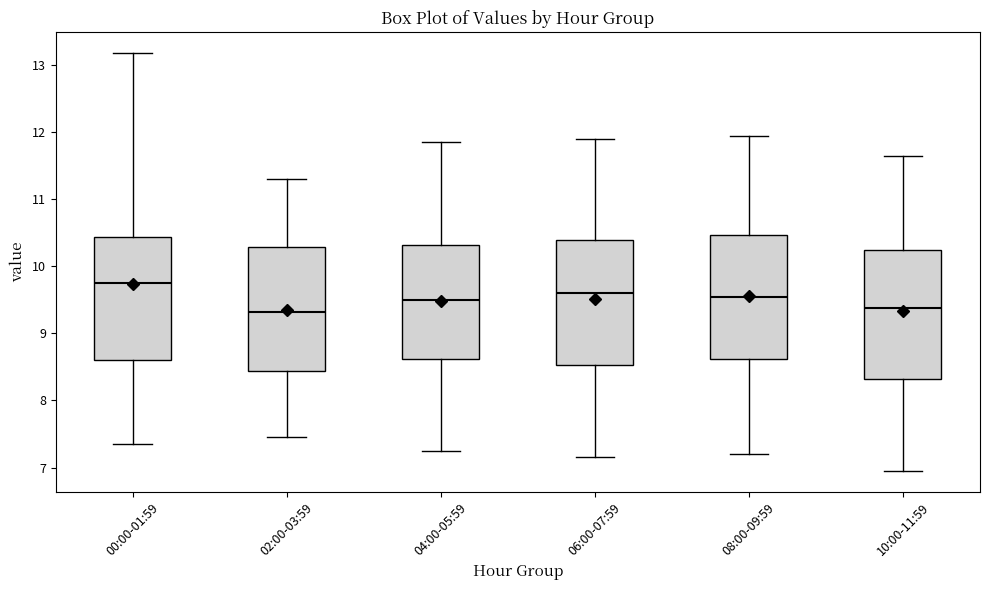

Reading left to right, read every box against the y-axis: the position of its median line, the range the box covers, and the ends of its whiskers. The values are not printed on the chart, so give them approximately, as read against the axis.

00:00-01:59: median 9.8, box 8.6 to 10.4, whiskers 7.4 to 13.2
02:00-03:59: median 9.3, box 8.4 to 10.3, whiskers 7.5 to 11.3
04:00-05:59: median 9.5, box 8.6 to 10.3, whiskers 7.3 to 11.9
06:00-07:59: median 9.6, box 8.5 to 10.4, whiskers 7.2 to 11.9
08:00-09:59: median 9.6, box 8.6 to 10.5, whiskers 7.2 to 12.0
10:00-11:59: median 9.4, box 8.3 to 10.2, whiskers 7.0 to 11.7